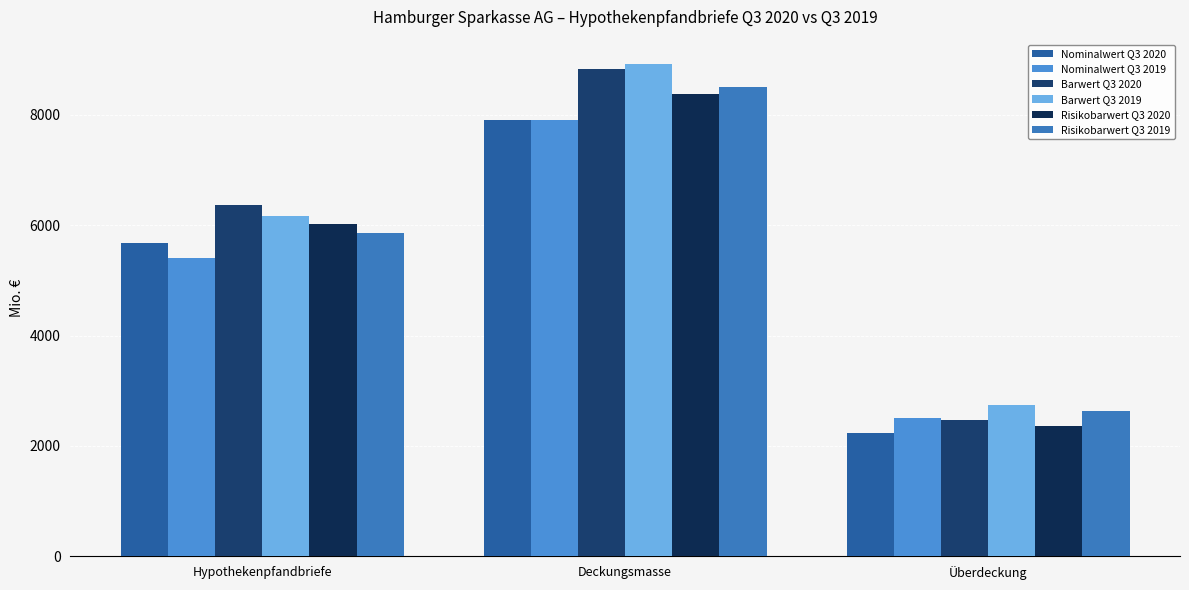

List the labels in order of Risikobarwert Q3 2020 value, largest first.

Deckungsmasse, Hypothekenpfandbriefe, Überdeckung